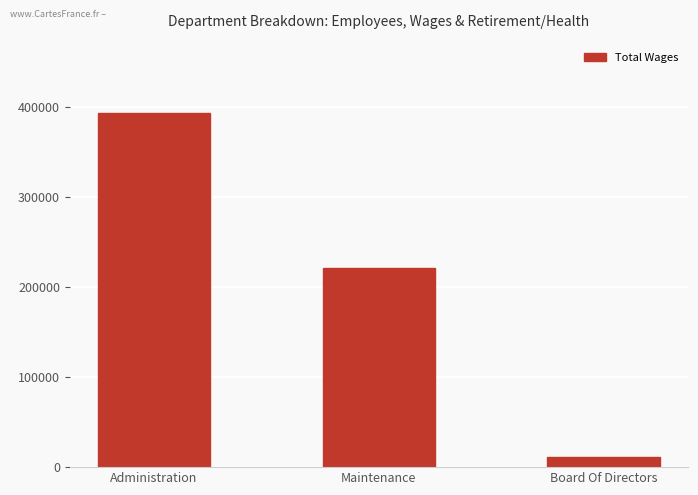

Read the value at Board Of Directors, to the nearest 50.

10800